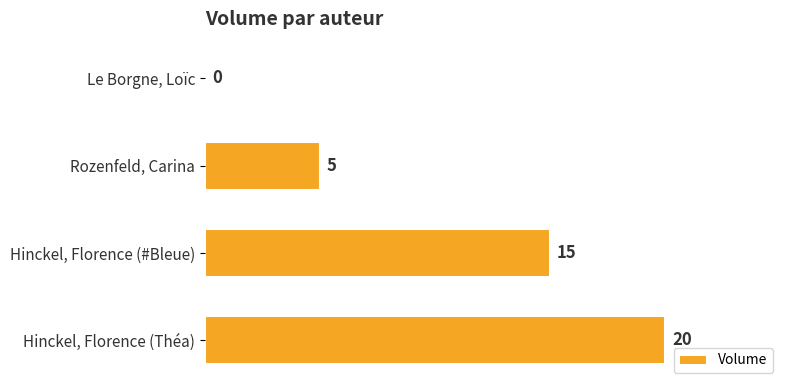

How many distinct data groups are displayed?

1